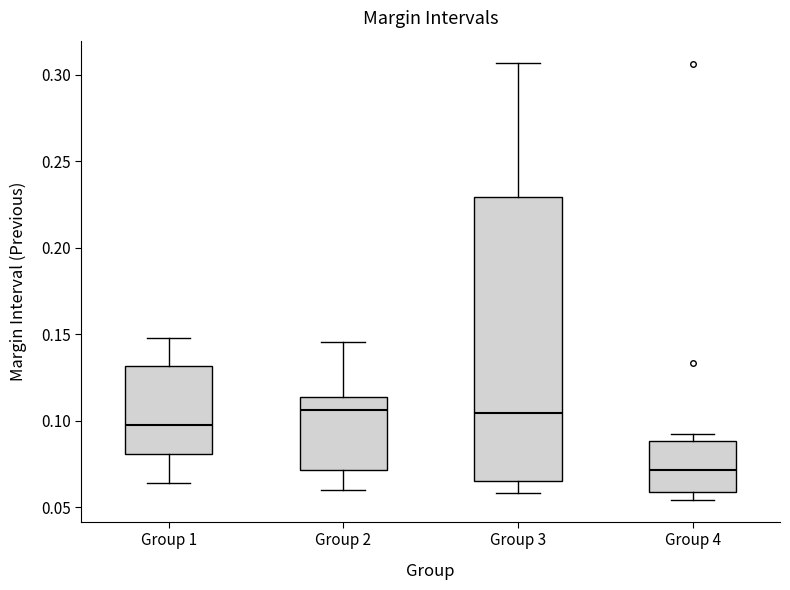

Which box is the tallest, from its lower edge to its upper edge?

Group 3